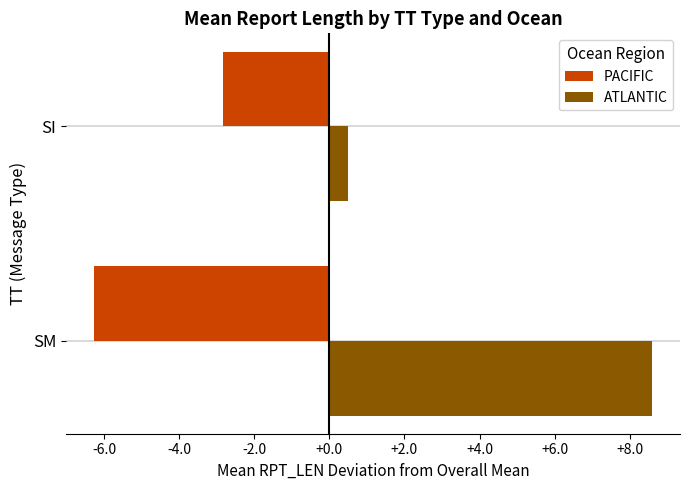

Rank the series by their average value, from highest to lowest.

ATLANTIC, PACIFIC